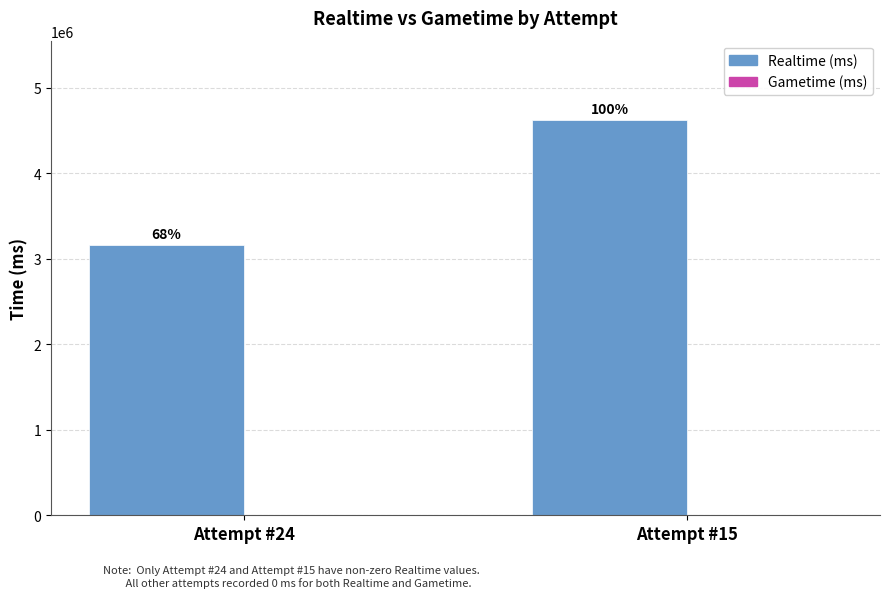

How many bars are there in total?

2